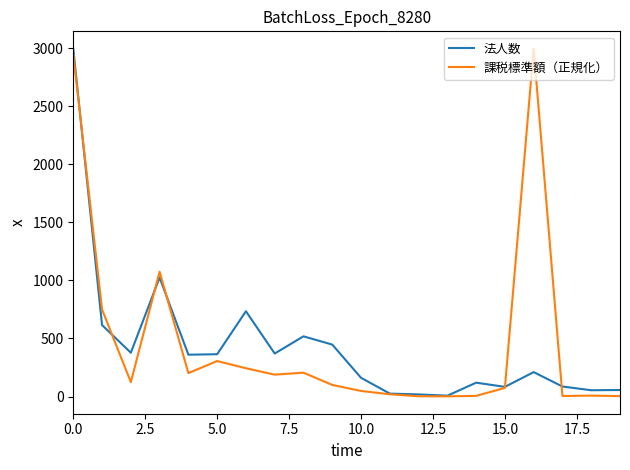

Which series has the largest range (max minus min)?

課税標準額（正規化）